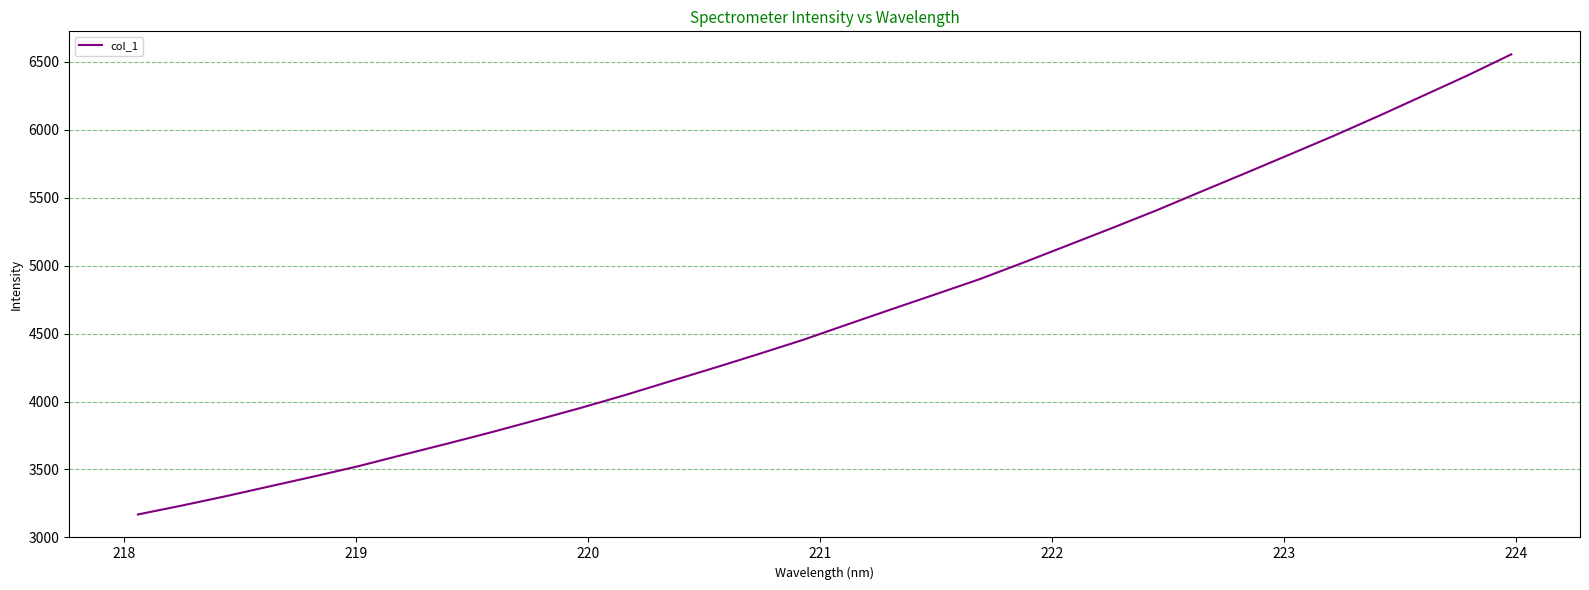

What is the difference between the maximum and minimum values?

3384.5